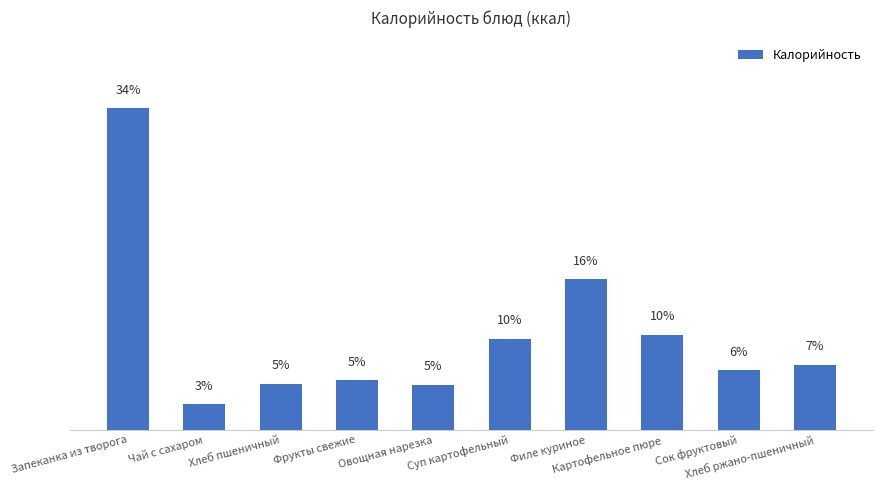

List the labels in order of value, smallest first.

Чай с сахаром, Овощная нарезка, Хлеб пшеничный, Фрукты свежие, Сок фруктовый, Хлеб ржано-пшеничный, Суп картофельный, Картофельное пюре, Филе куриное, Запеканка из творога